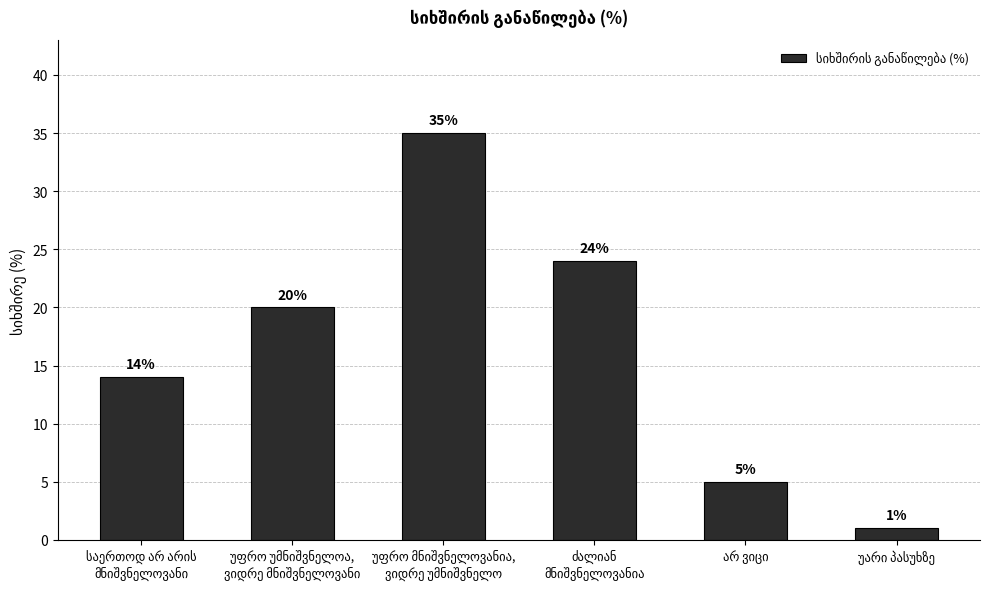

What is the greatest value displayed?

35